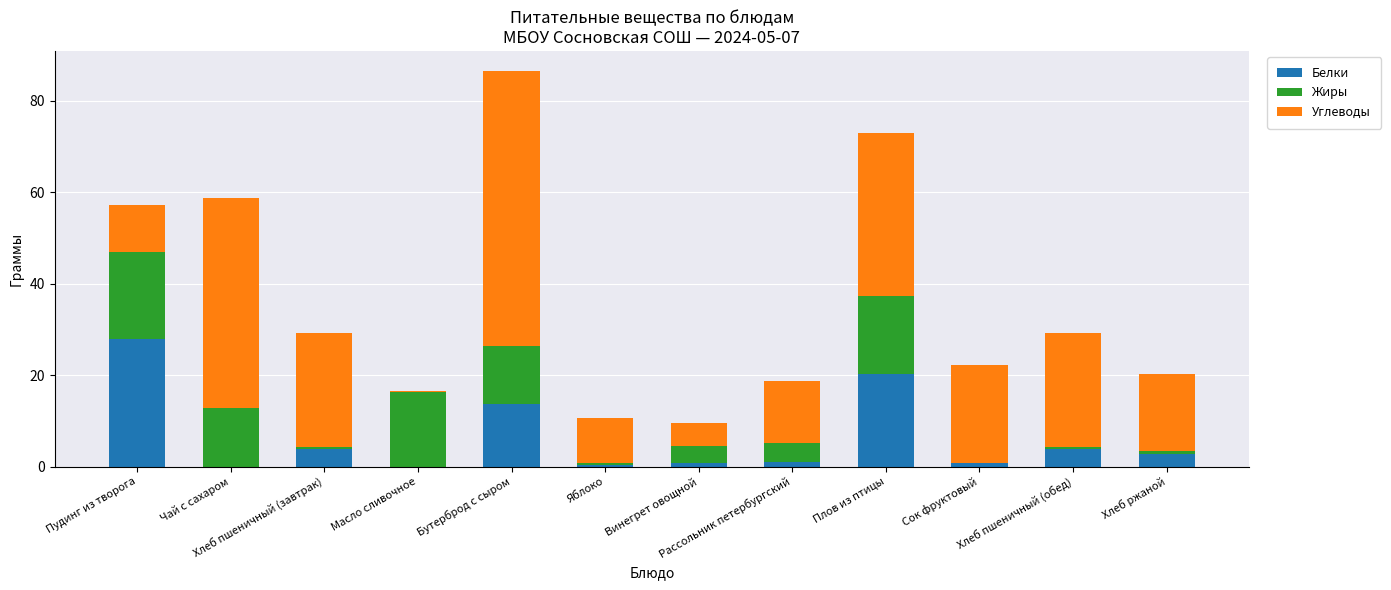

Is it true that Белки equals 2.8 at Хлеб ржаной?

True